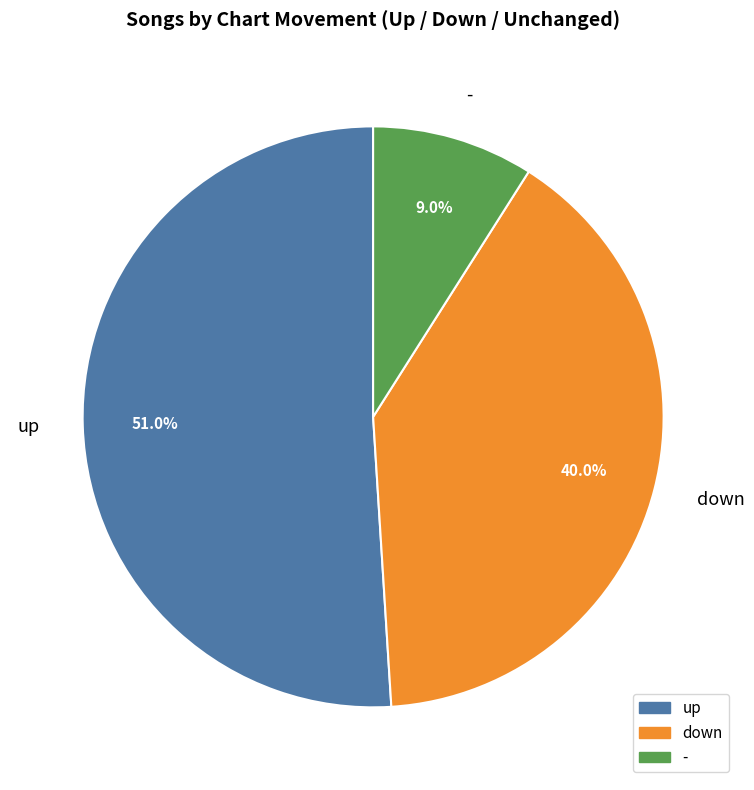

What is the smallest slice in the pie chart?

-